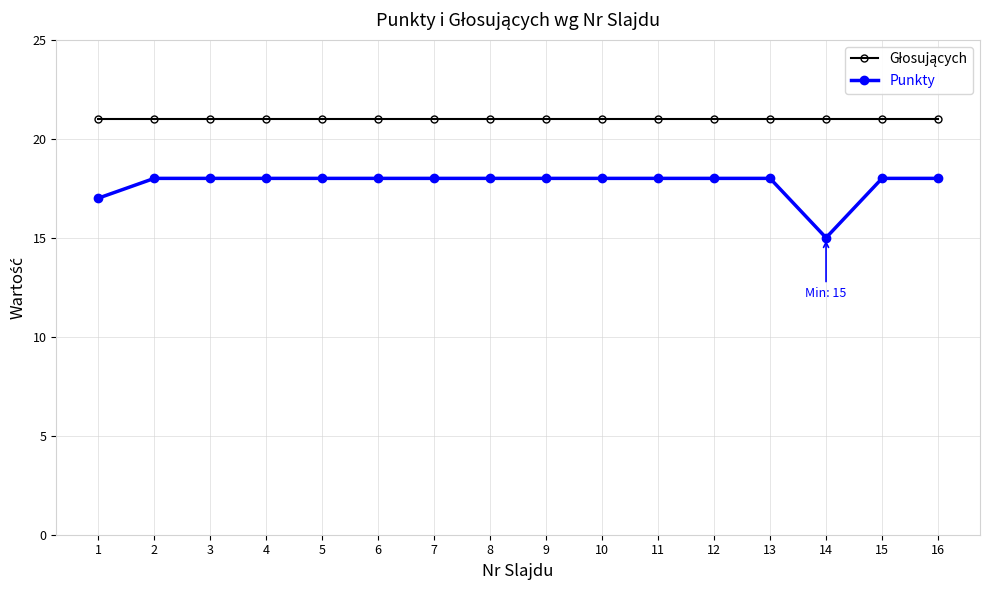

Which series has the widest spread of values?

Punkty